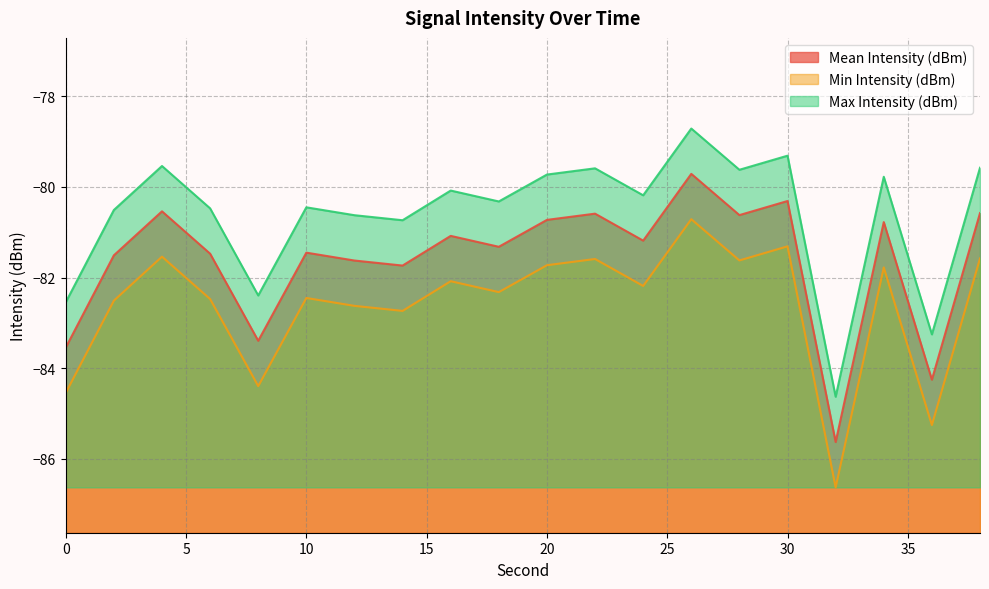

At how many categories does at least one series exceed -82?

16